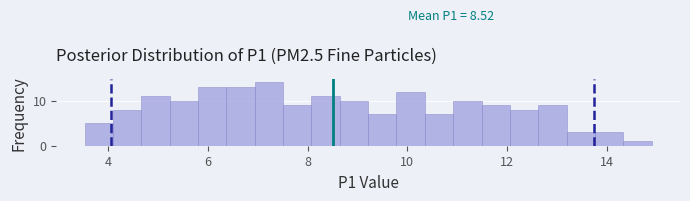

Read against the x-axis, roughly where is the centre of the tallest bar?

7.2